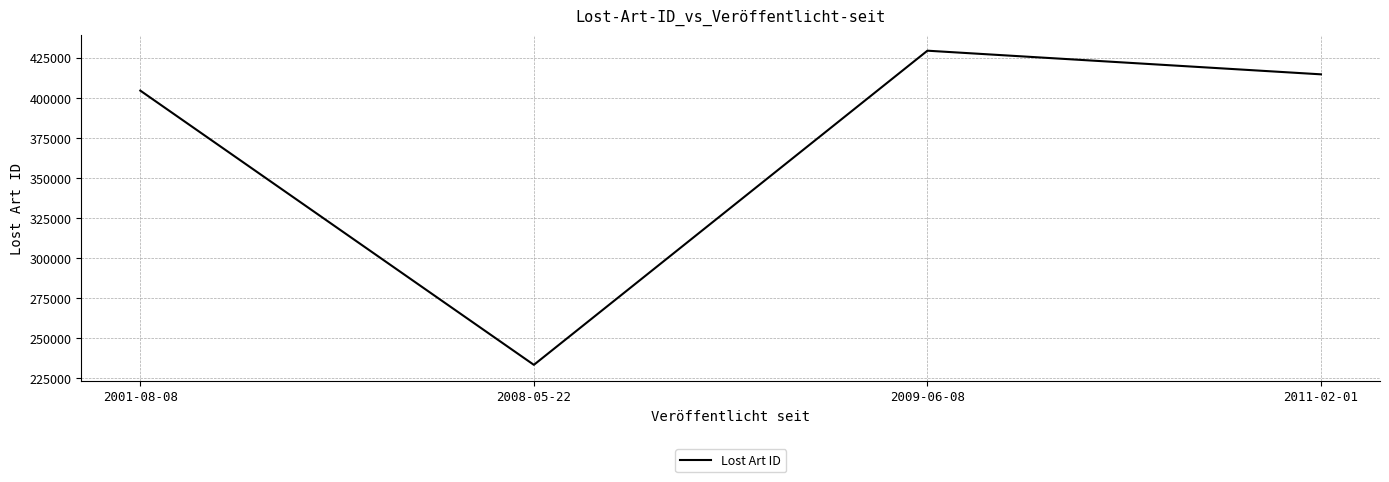

Reading left to right, extract all data points from this chart.

2001-08-08=404373	2008-05-22=233338	2009-06-08=429265	2011-02-01=414520